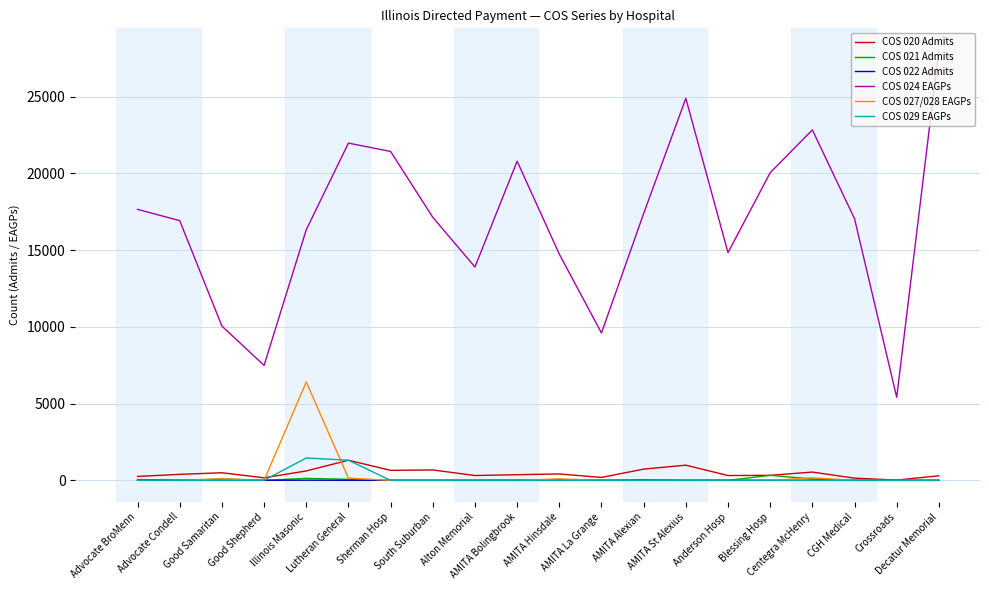

What is the greatest value displayed?

28057